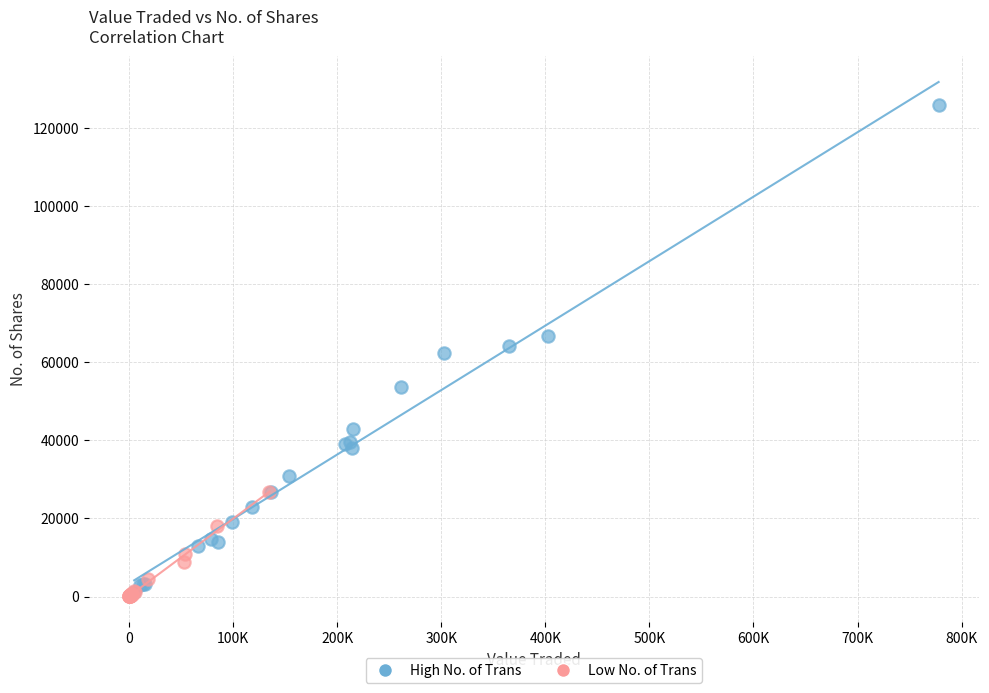

Which series has the largest Y range (max minus min)?

High No. of Trans